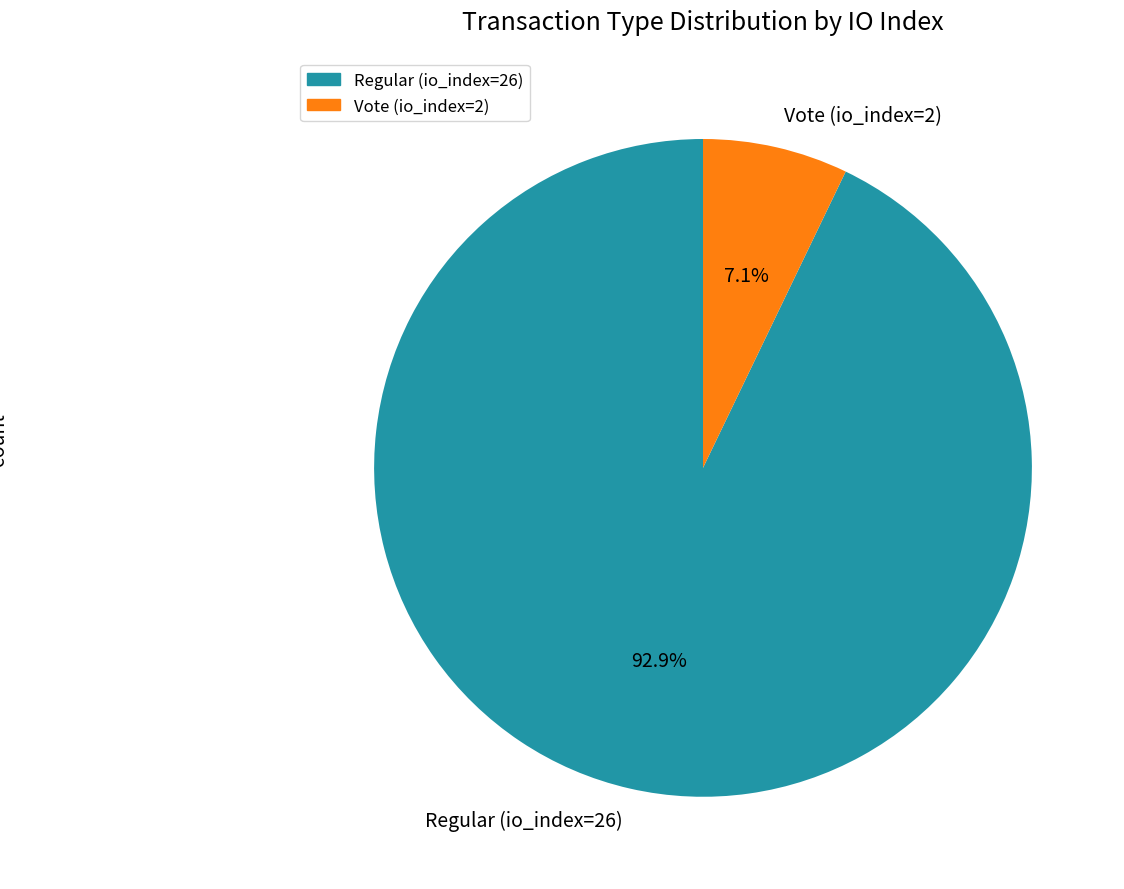

Combined, what portion of the pie is Regular (io_index=26) and Vote (io_index=2)?

100.0%